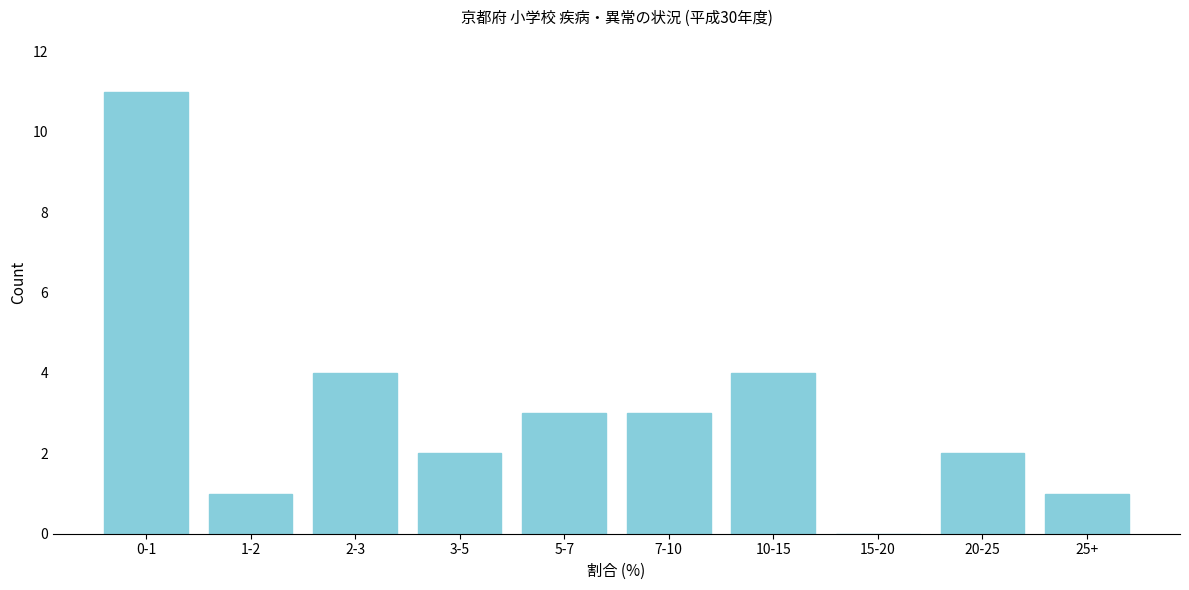

Reading left to right, list all the values displayed in this chart.

0-1=11	1-2=1	2-3=4	3-5=2	5-7=3	7-10=3	10-15=4	15-20=0	20-25=2	25+=1